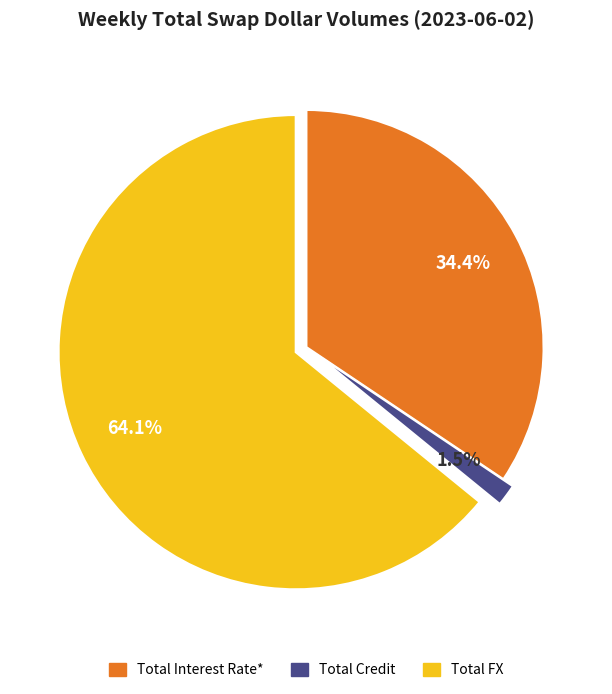

Combined, do Total Credit and Total FX account for over 50%?

Yes